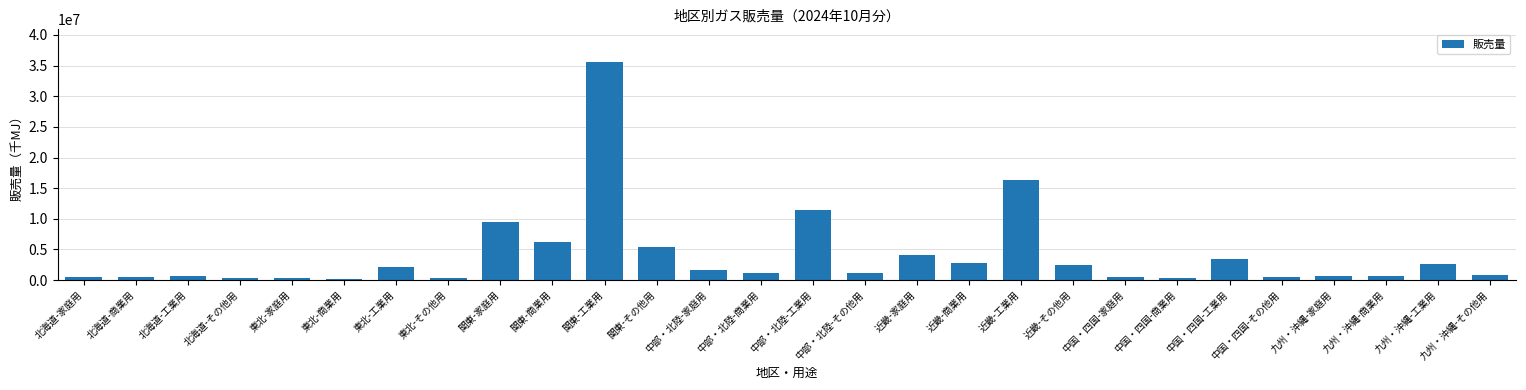

The value at 近畿-工業用 is 16310284. True or false?

True